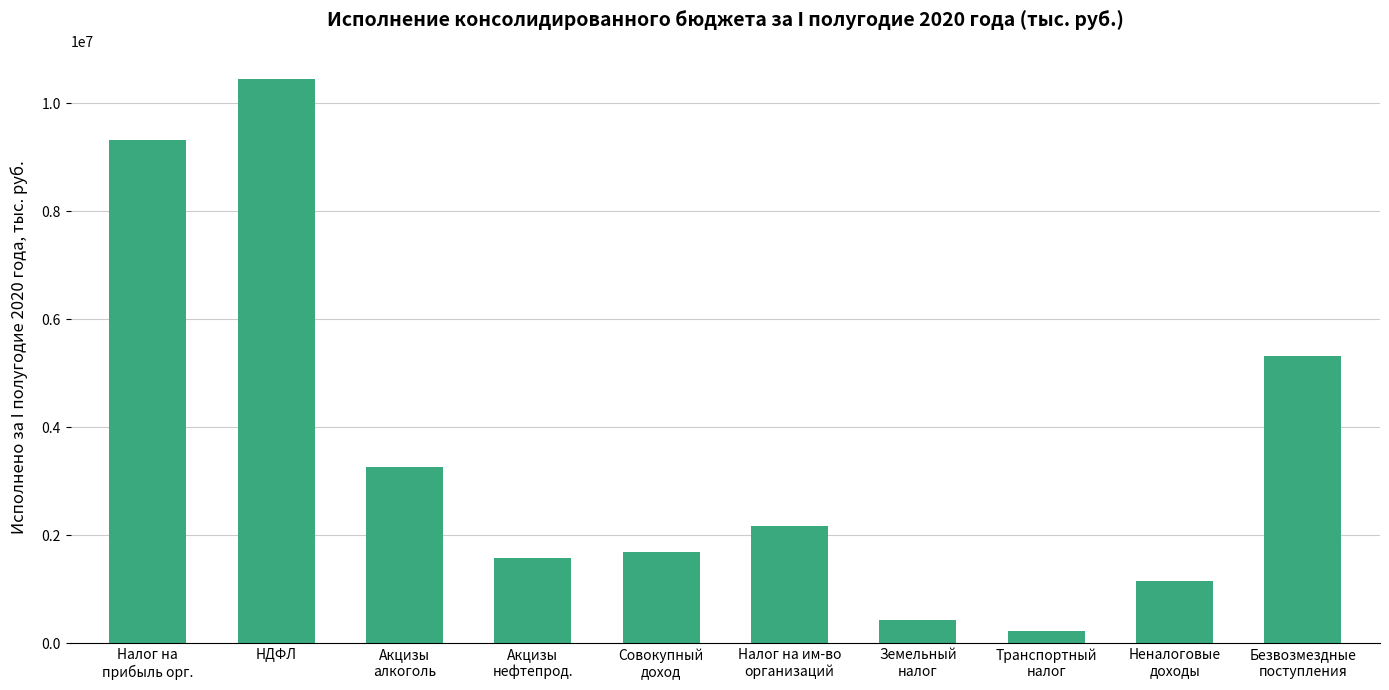

Between Налог на им-во
организаций and Транспортный
налог, which is larger?

Налог на им-во
организаций